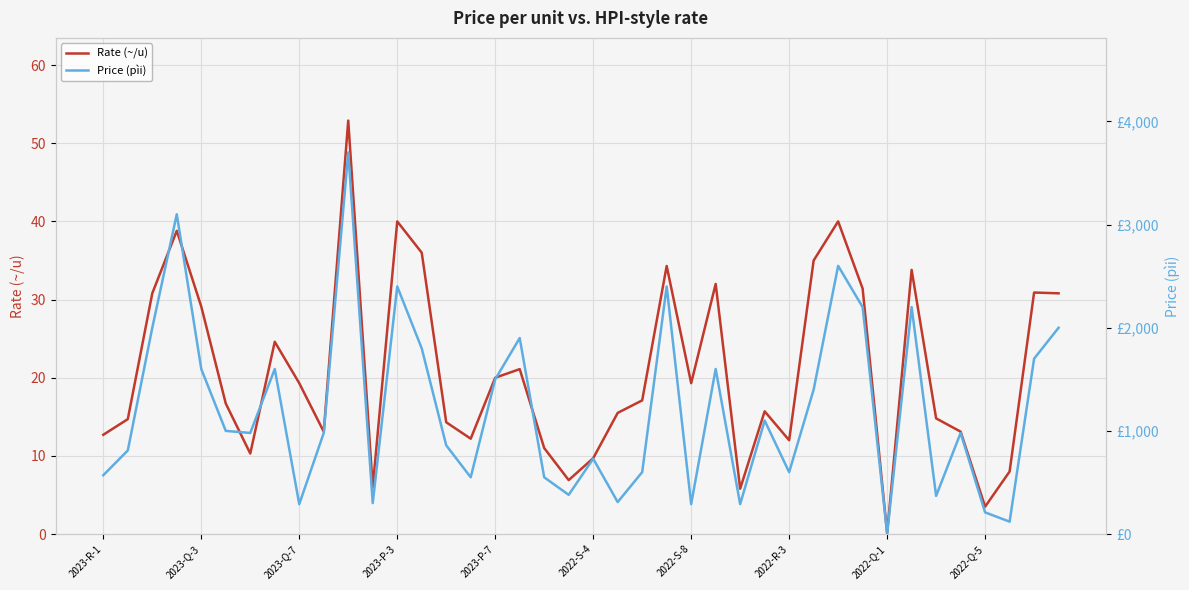

The Rate (~/u) series shows 19.3 at 2022-S-8. True or false?

True